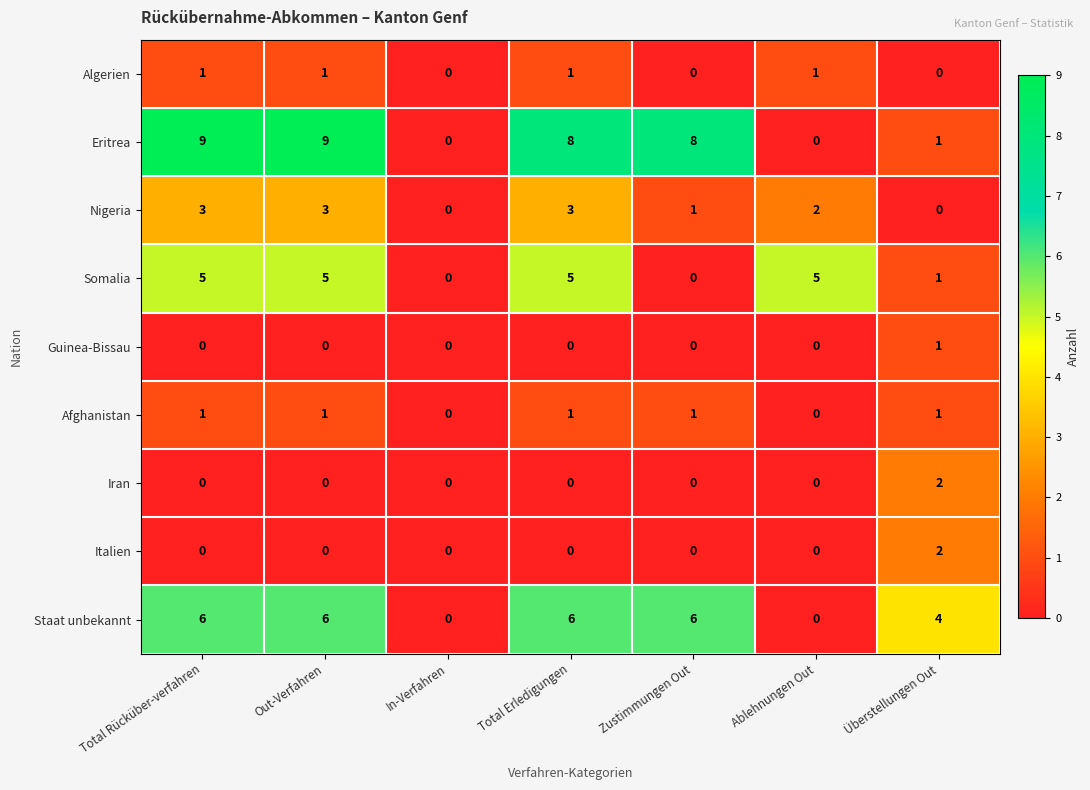

Count the Italien values in the range 0 to 1.

6